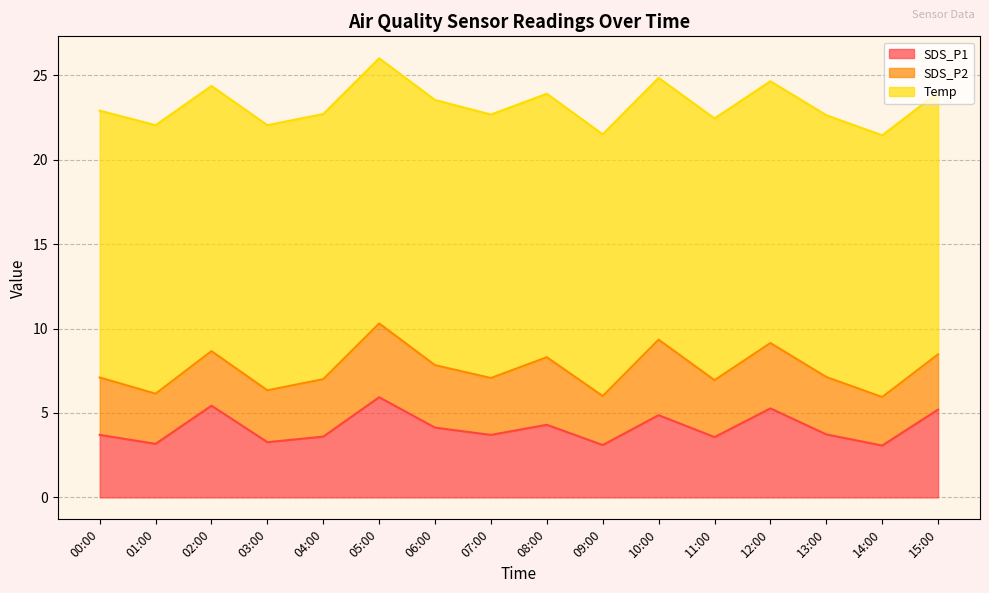

At which label is SDS_P1 closest to 4?

06:00